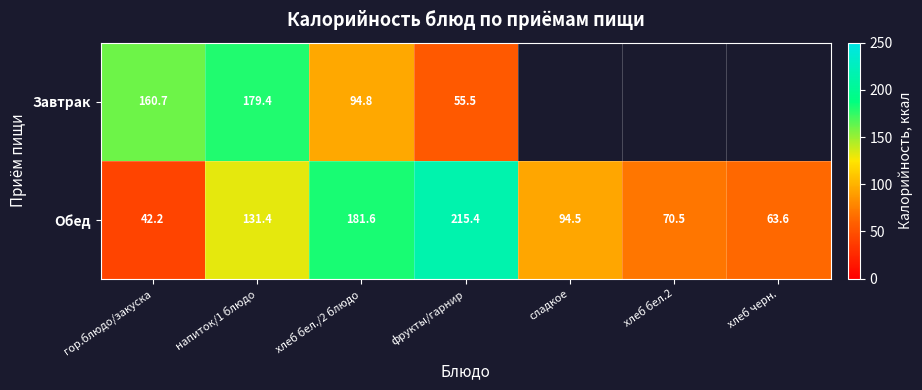

True or false: Завтрак has a value of 48.9 at напиток/1 блюдо.

False